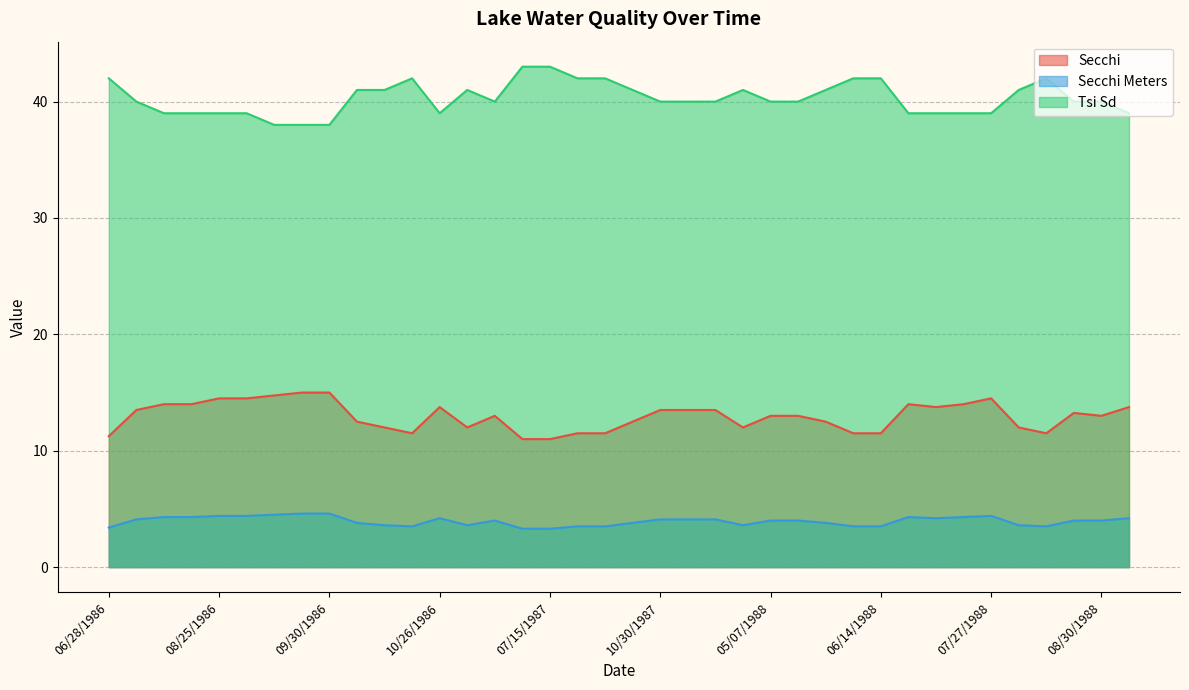

What is the difference between the Secchi values at 08/11/1988 and 08/18/1988?

1.8